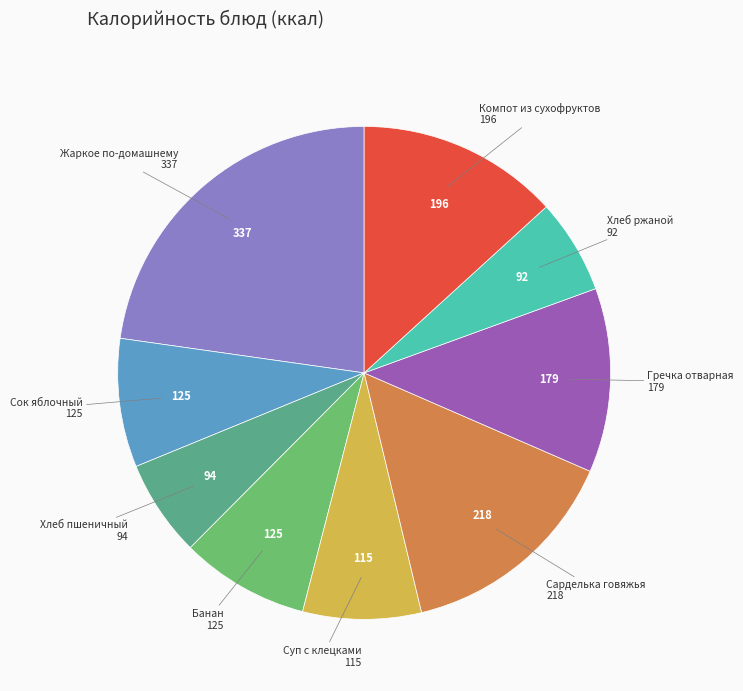

Count the number of slices in the pie.

9